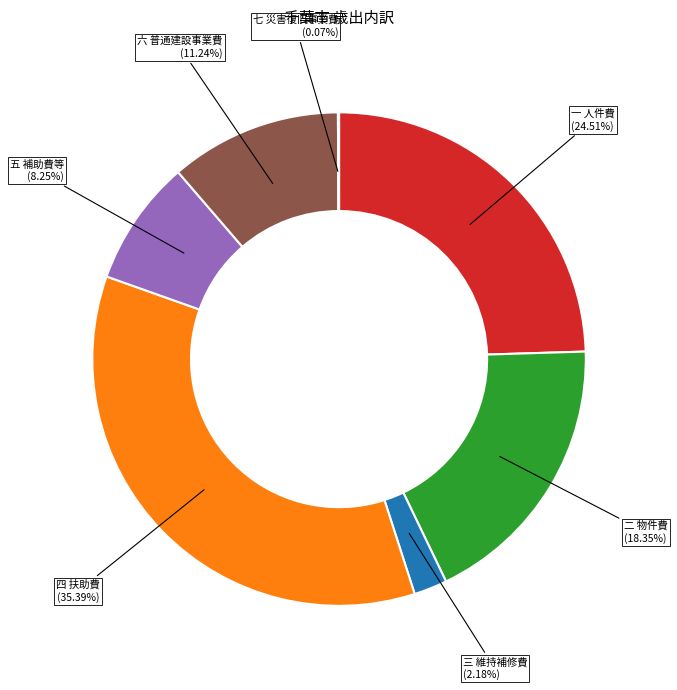

Is there any slice that represents more than half of the pie?

No